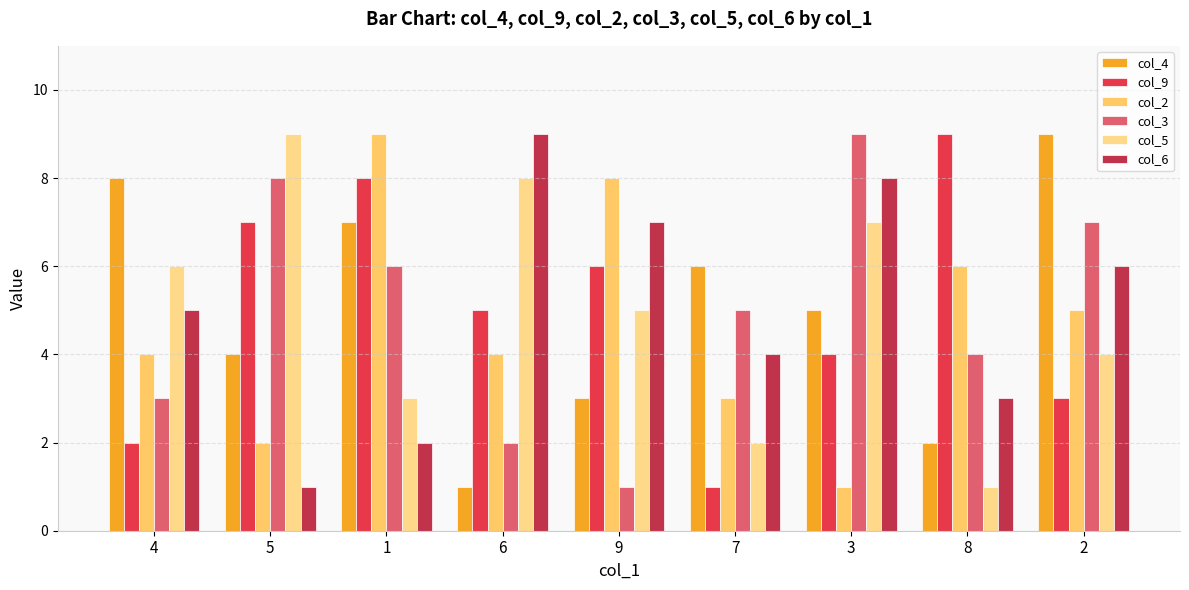

What value does the col_4 series have at 3?

5